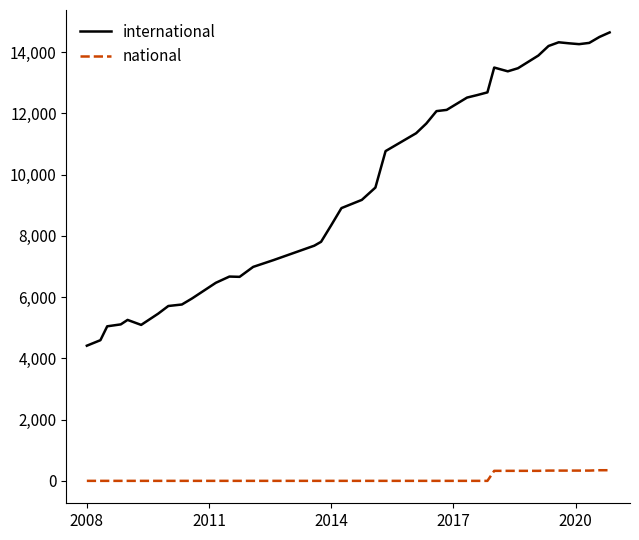

Which series has the largest total across all categories?

international